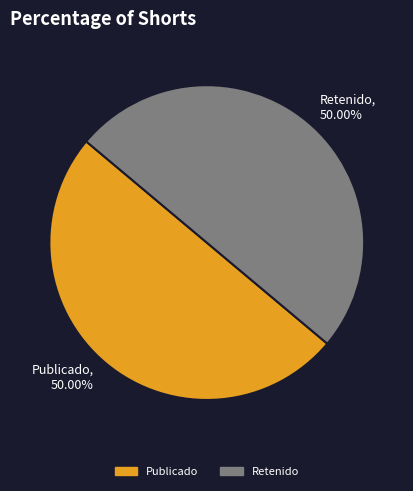

Combined, do Publicado and Retenido account for over 50%?

Yes